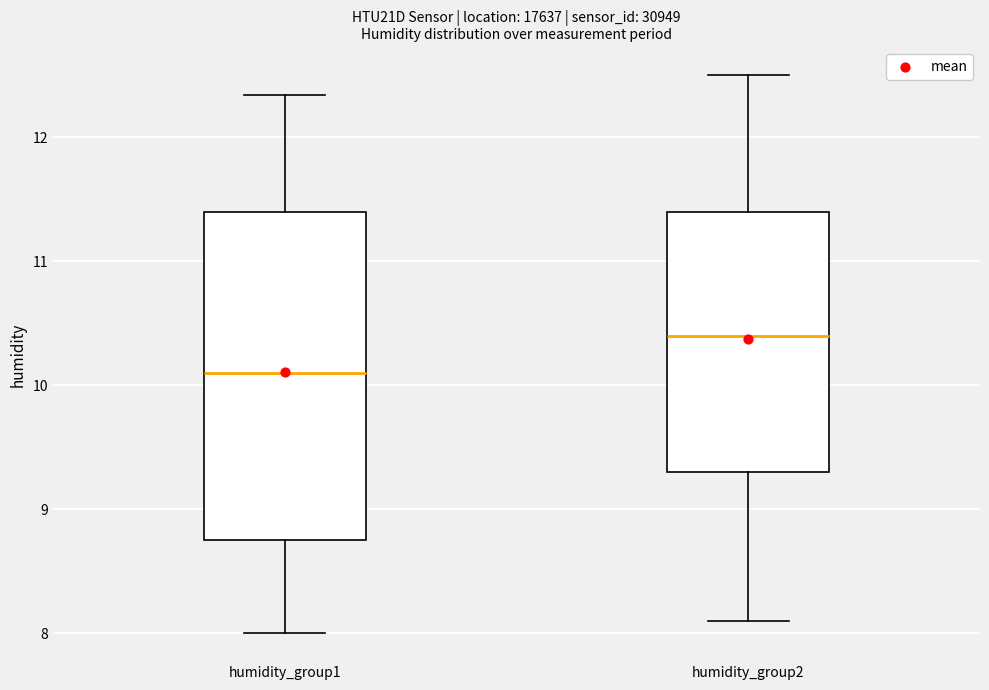

Where is the lower edge of the box for humidity_group1 on the y-axis? The values are not printed on the chart, so give them approximately, as read against the axis.

8.8